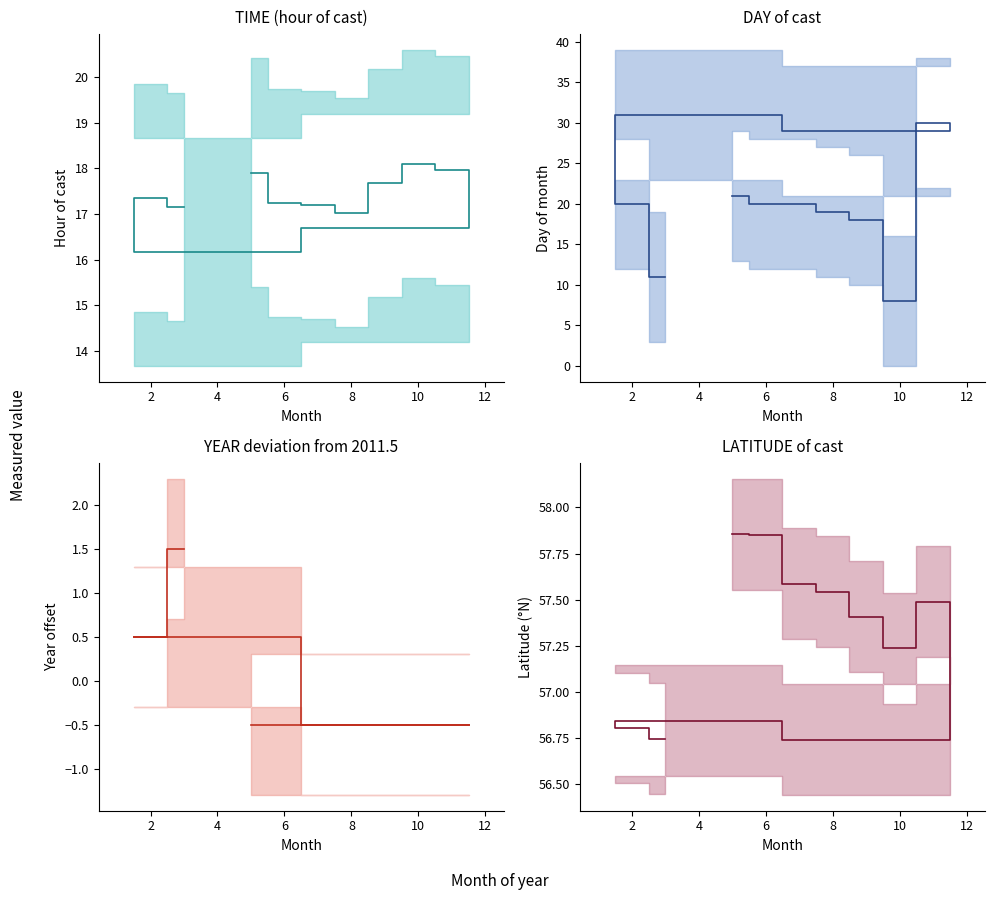

Rank the series by their maximum value, from highest to lowest.

LATITUDE, DAY mean, TIME mean, YEAR dev